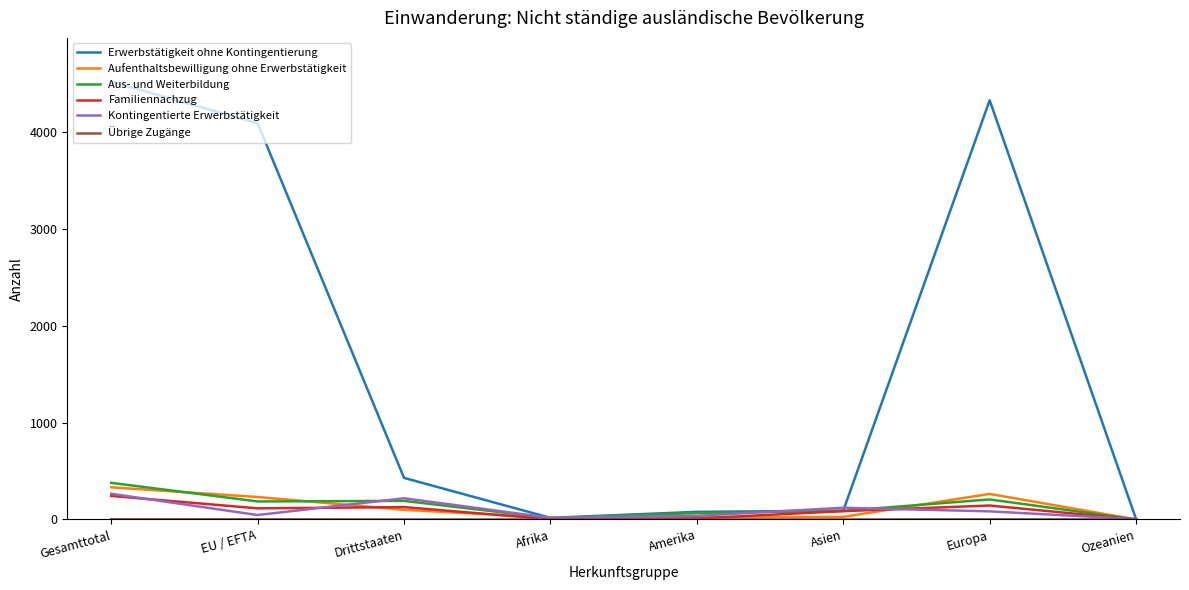

What value does the Familiennachzug series have at Drittstaaten, to the nearest 10?

130